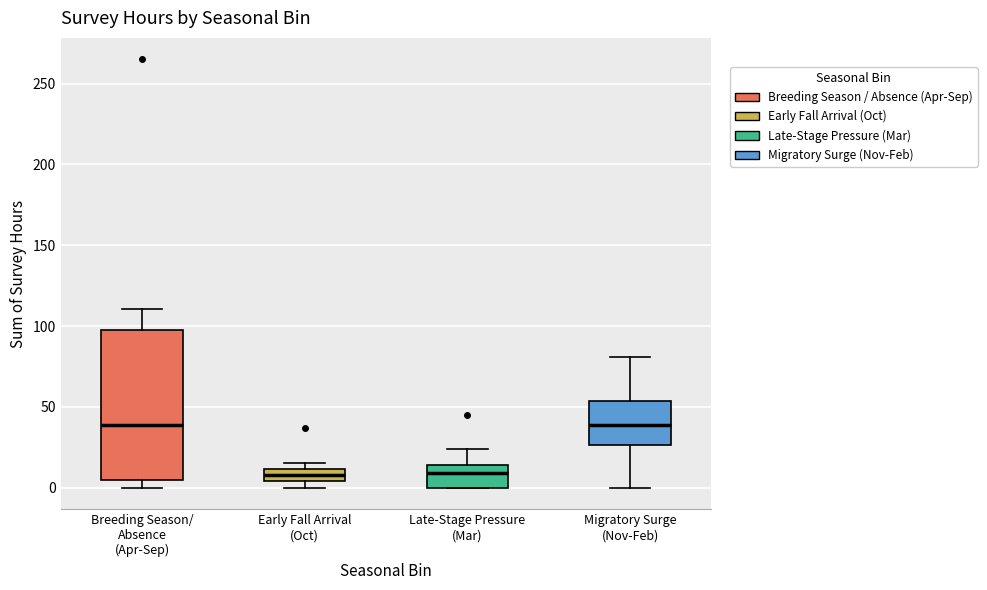

Comparing the boxes themselves (not the whiskers), which one is the tallest?

Breeding Season/ Absence (Apr-Sep)